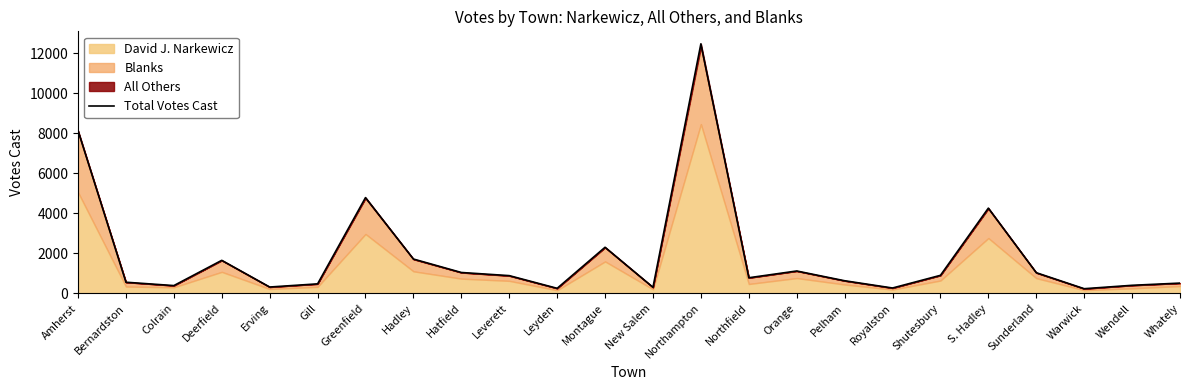

The value at Northampton is 19559. True or false?

False